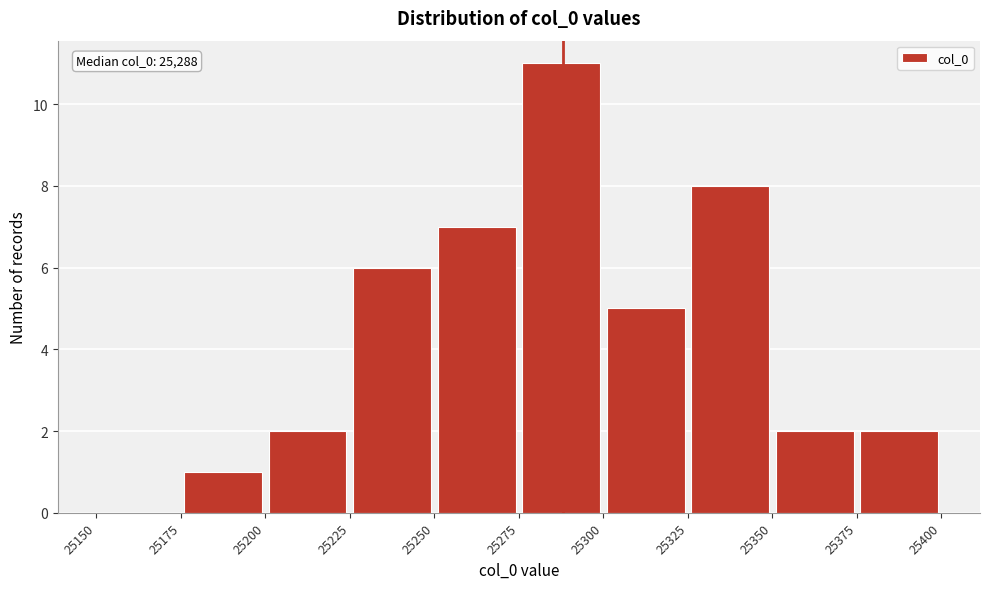

Over which range of the x-axis is the bar tallest?

25275 to 25300